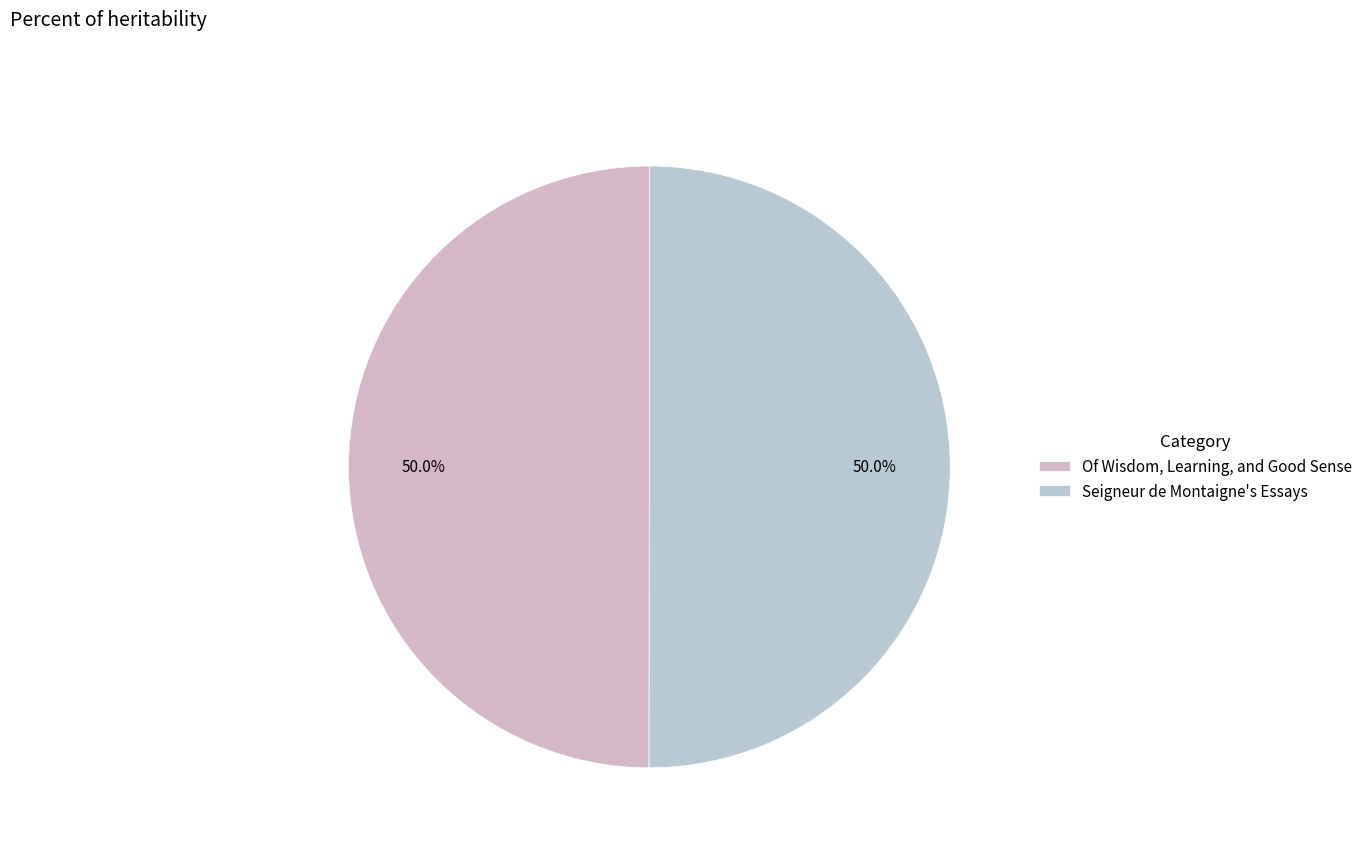

How many segments does this pie chart have?

2